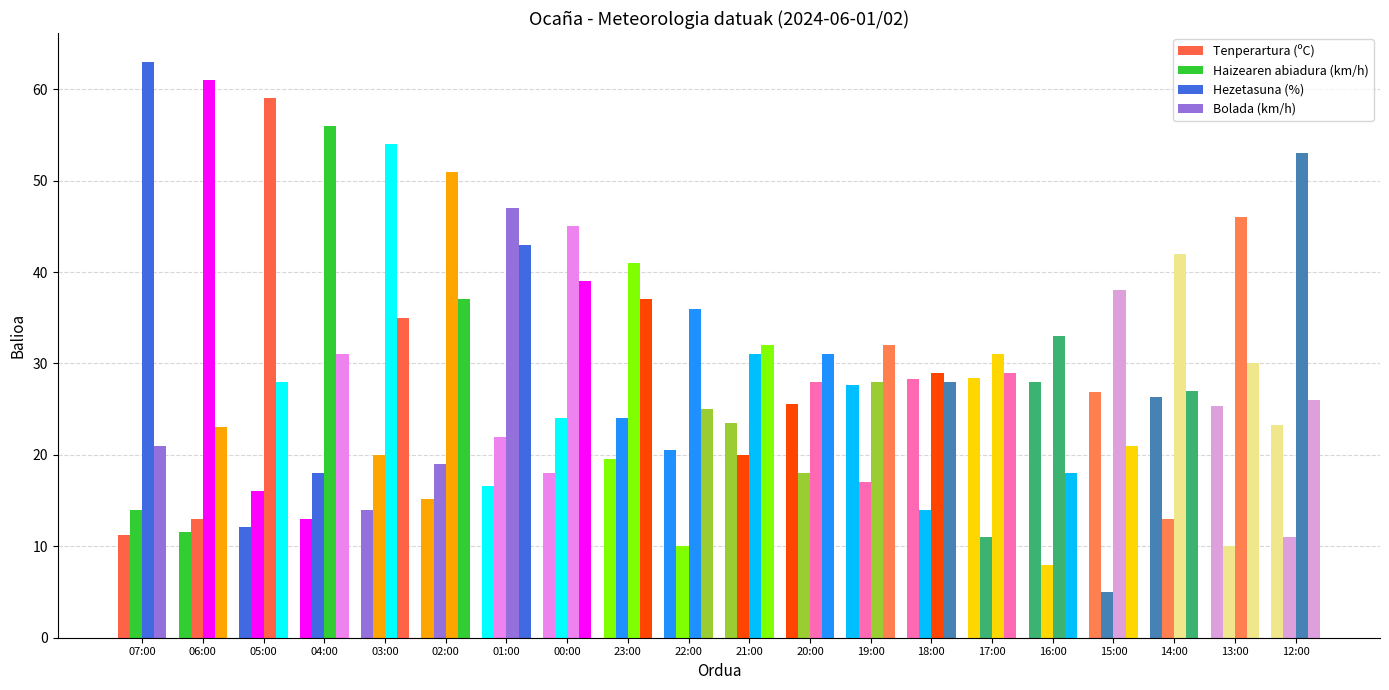

Read the Tenperartura (ºC) value at 23:00.

19.6